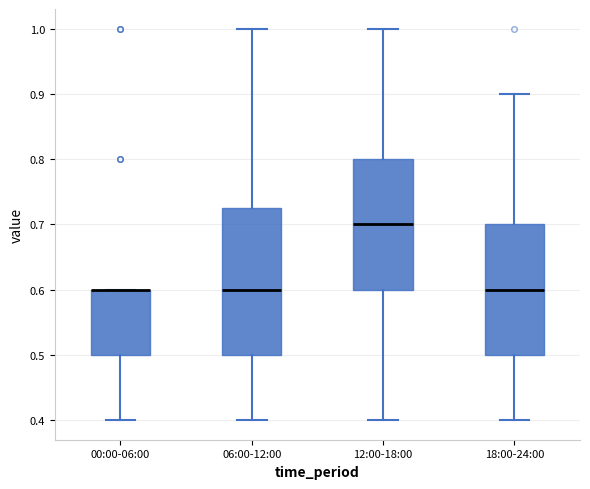

Where does the upper whisker of the box for 06:00-12:00 end on the y-axis? The values are not printed on the chart, so give them approximately, as read against the axis.

1.00